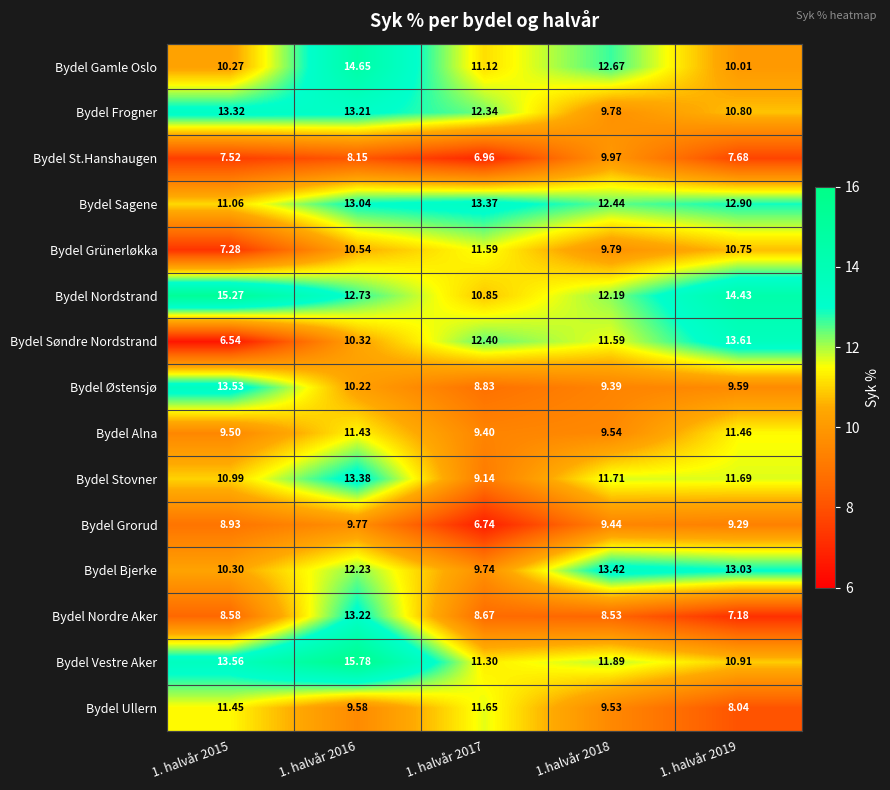

Which series changed the most between 1. halvår 2015 and 1. halvår 2017?

Bydel Søndre Nordstrand